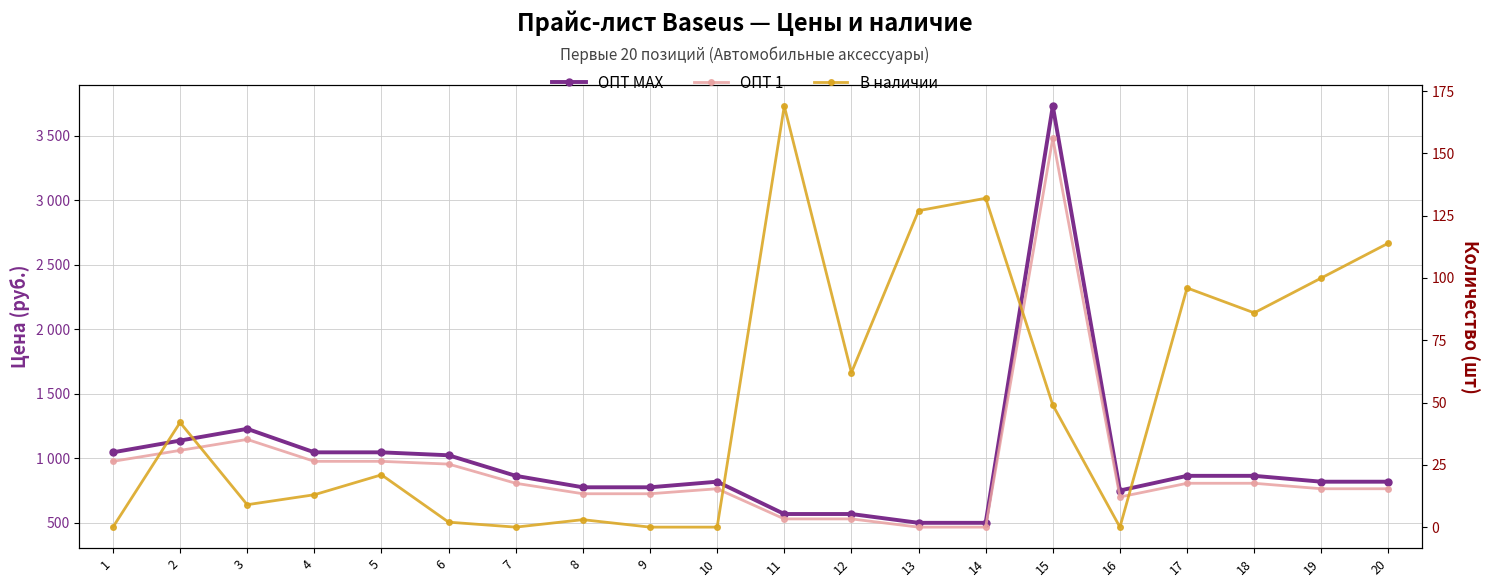

Where is the first local maximum for ОПТ MAX?

3